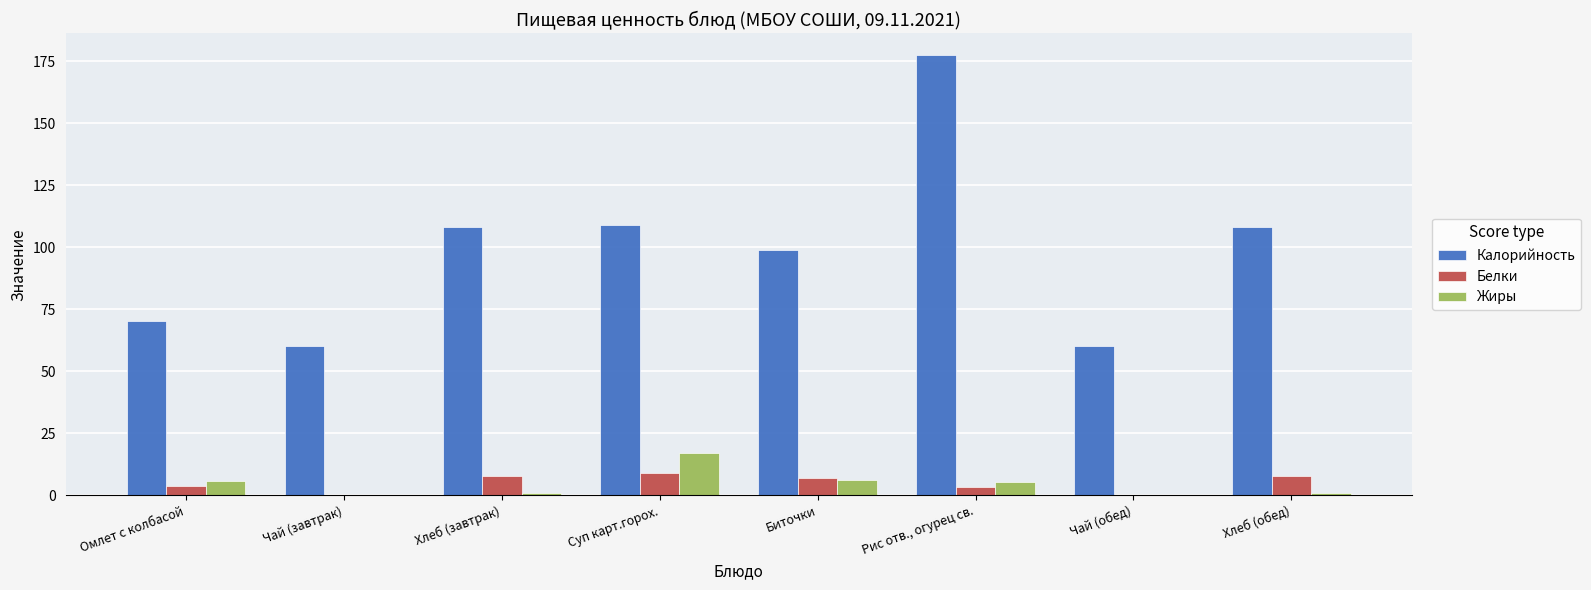

What is the greatest value displayed?

177.3